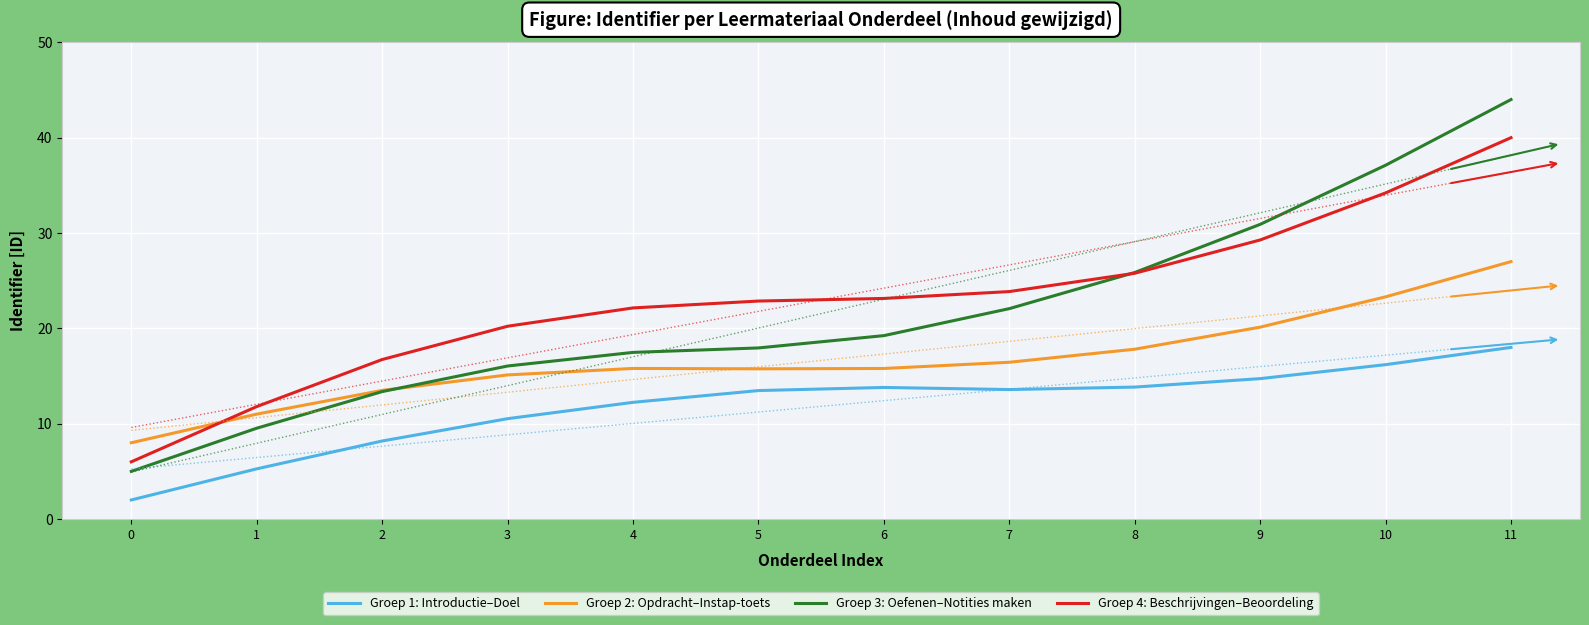

What is the sum of all Groep 2: Opdracht–Instap-toets values?

199.6